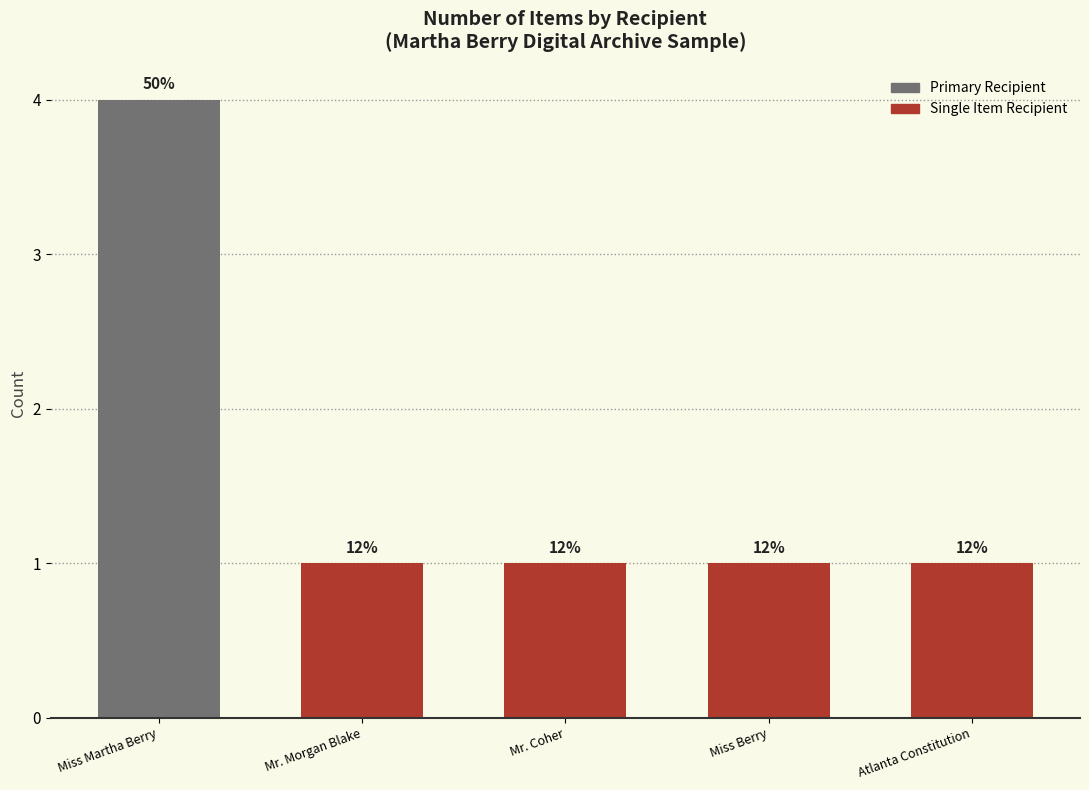

How many bars are there in total?

5